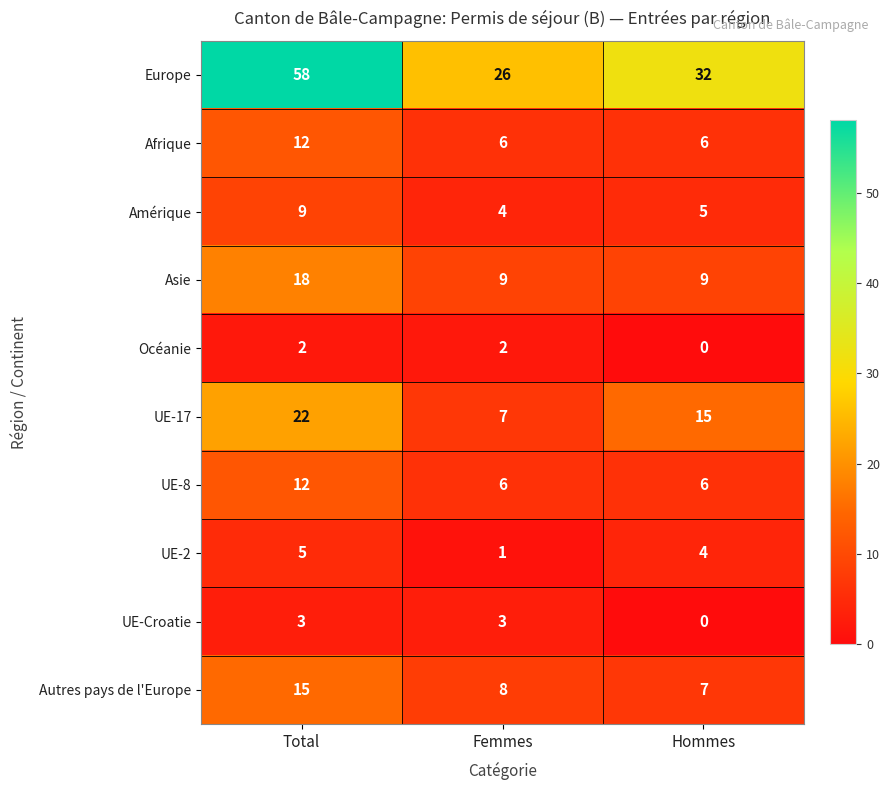

What value does the UE-2 series have at Hommes?

4